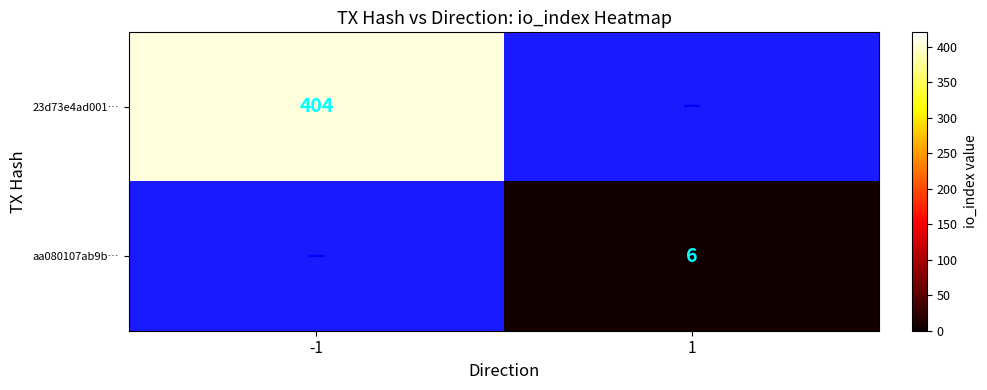

True or false: 23d73e4ad001… has a value of 94 at -1.

False